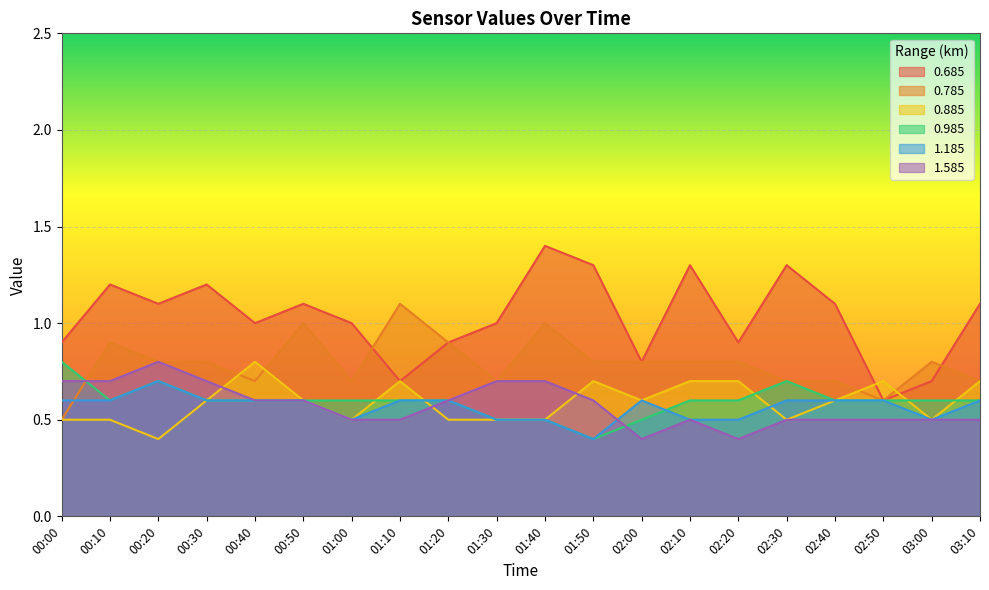

What is the label of the 9th point from the right?

01:50